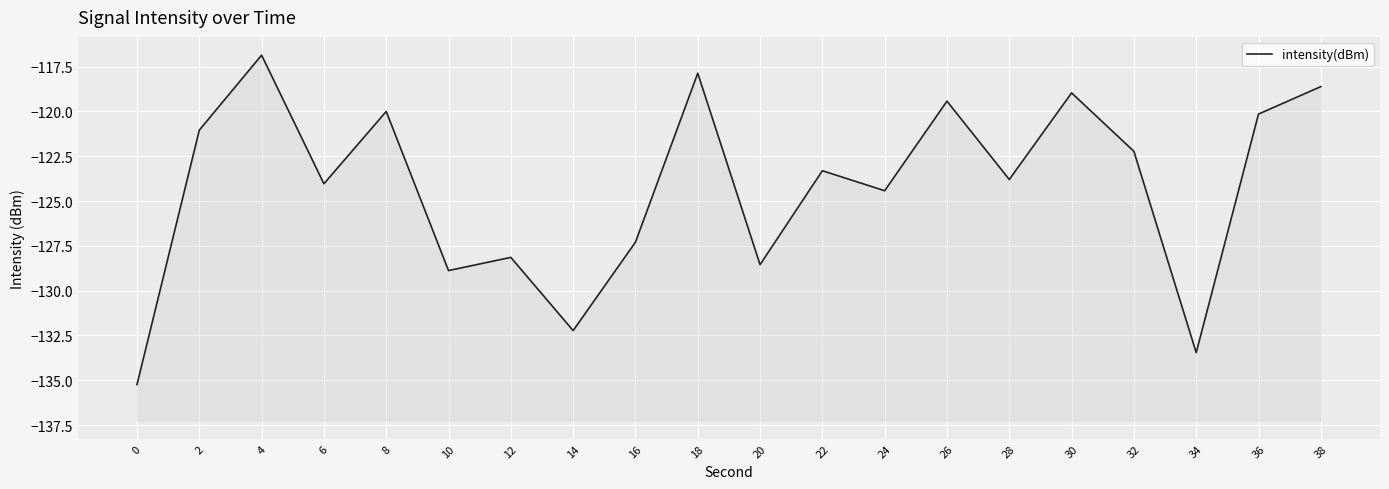

Which category has the highest value across all series?

4